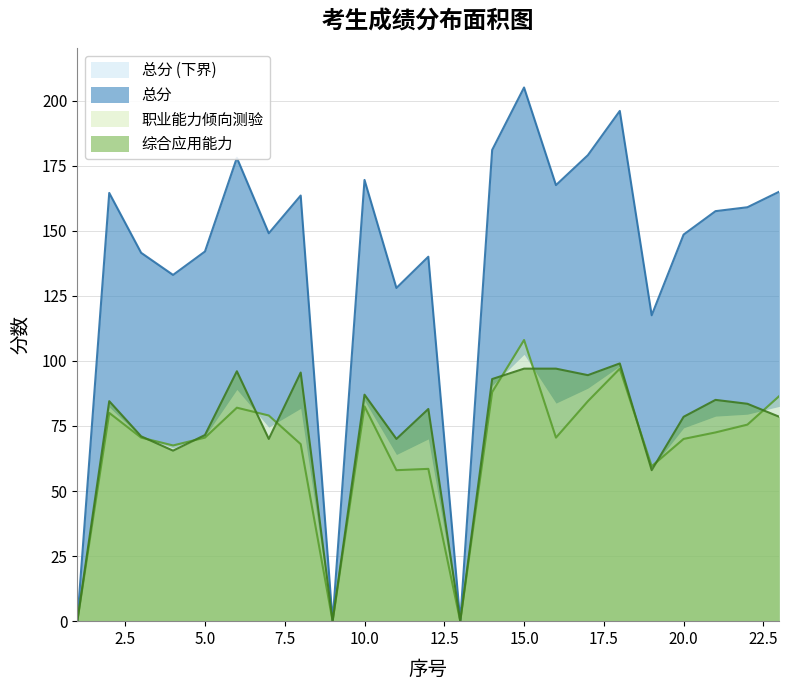

Which series has the largest total across all categories?

总分